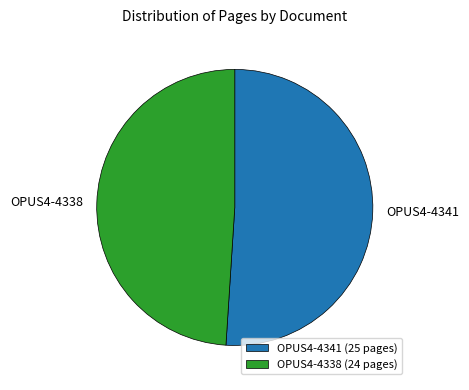

What is the smallest slice in the pie chart?

OPUS4-4338